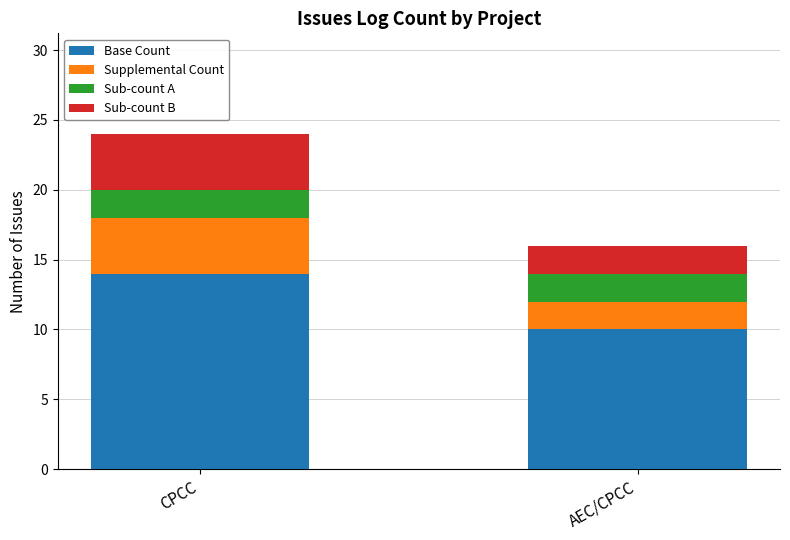

The value of Base Count at CPCC is 14. True or false?

True